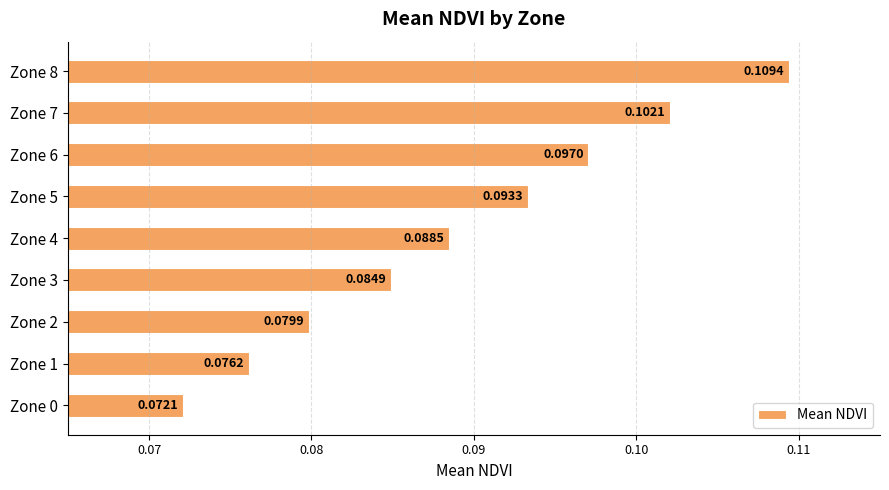

List the labels in order of value, largest first.

Zone 8, Zone 7, Zone 6, Zone 5, Zone 4, Zone 3, Zone 2, Zone 1, Zone 0